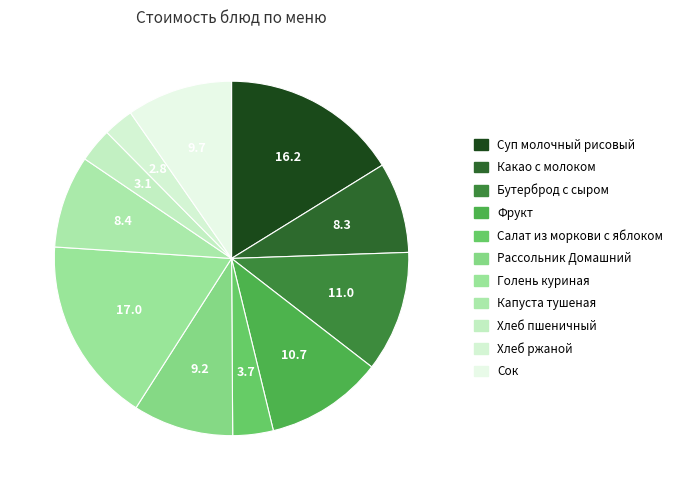

How many segments does this pie chart have?

11